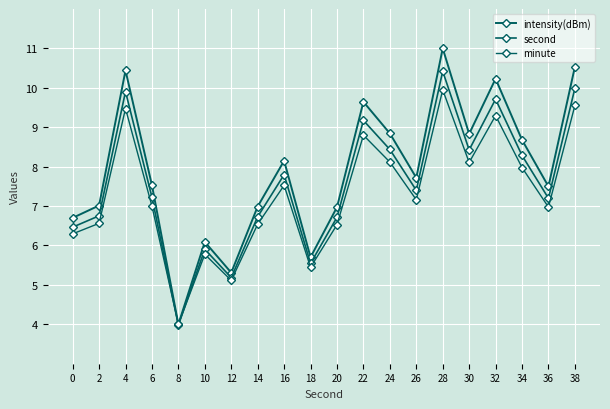

At which label does second reach its peak?

28